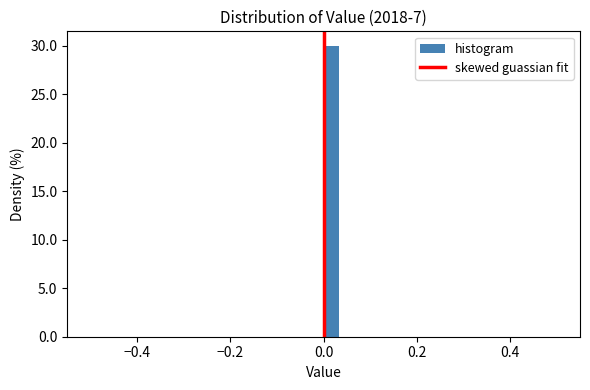

Read against the x-axis, roughly where is the centre of the tallest bar?

0.02